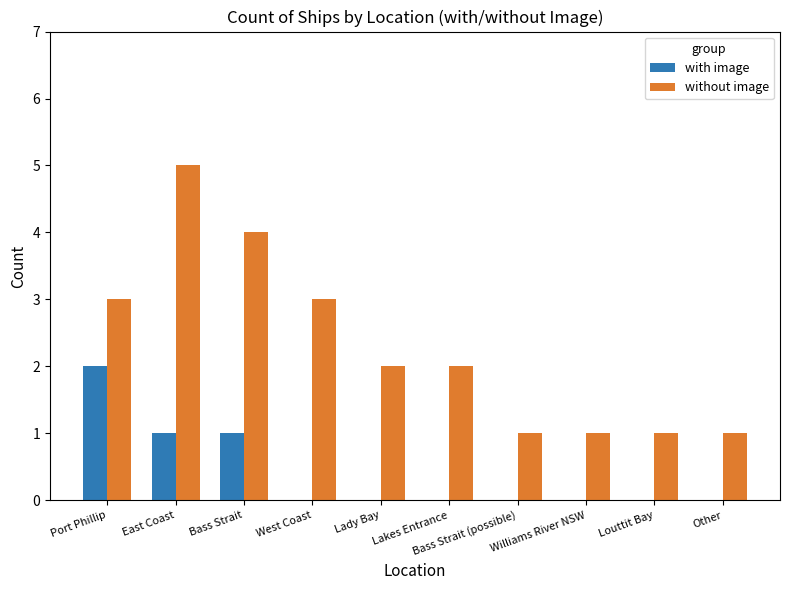

Which category has the highest value across all series?

East Coast